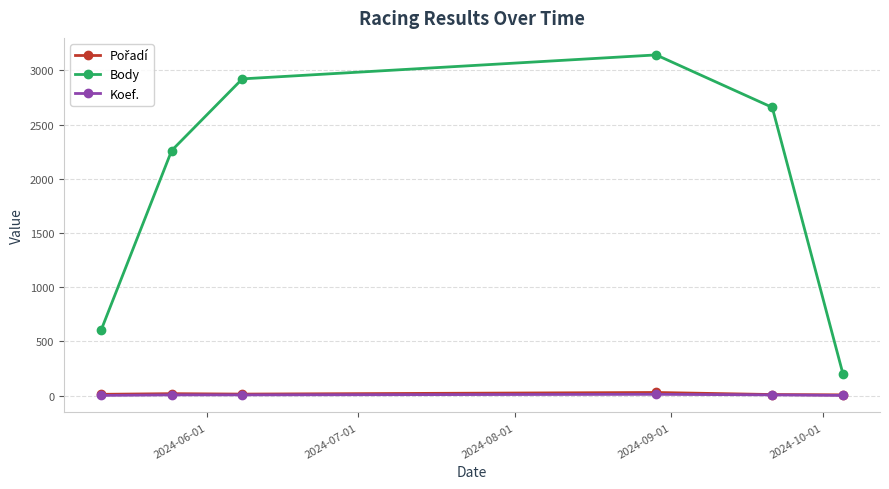

True or false: Koef. and Body intersect in this chart.

False